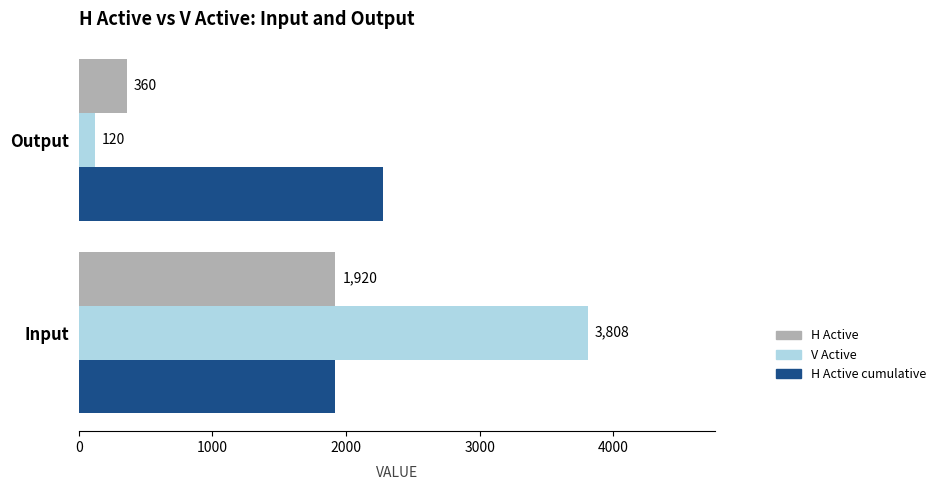

Rank the series at Output from lowest to highest value.

V Active, H Active, H Active cumulative